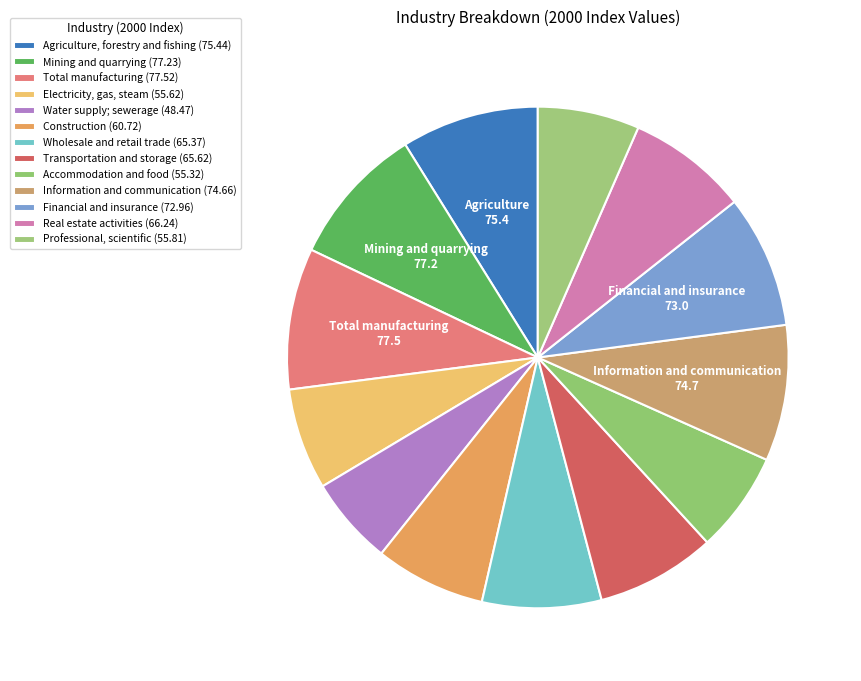

How many segments does this pie chart have?

13